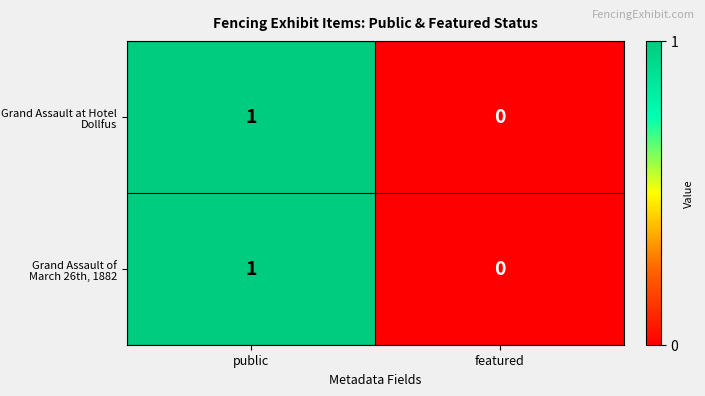

The value of Grand Assault of March 26th, 1882 at public is 1. True or false?

True